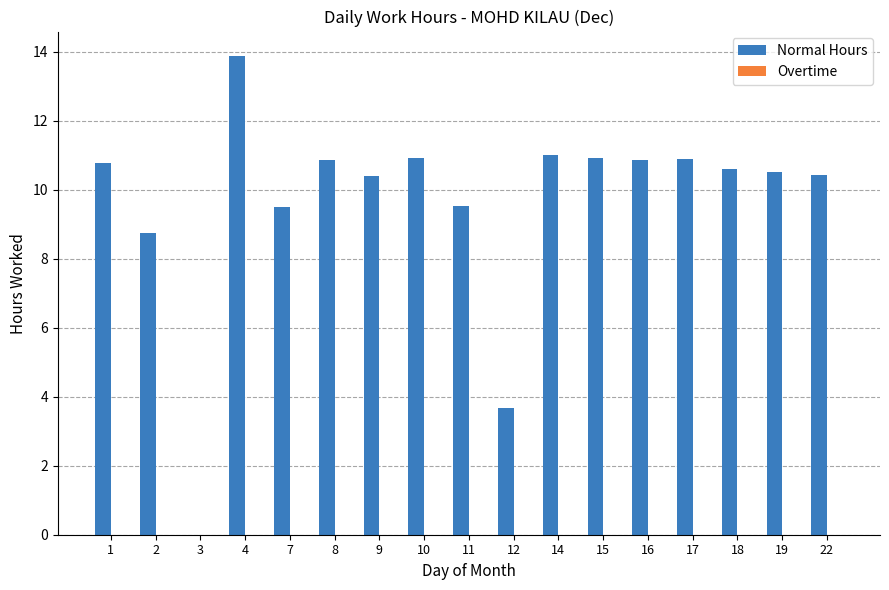

Reading left to right, extract all data points from this chart.

1=10.8	2=8.8	3=0.0	4=13.9	7=9.5	8=10.9	9=10.4	10=10.9	11=9.5	12=3.7	14=11.0	15=10.9	16=10.9	17=10.9	18=10.6	19=10.5	22=10.4